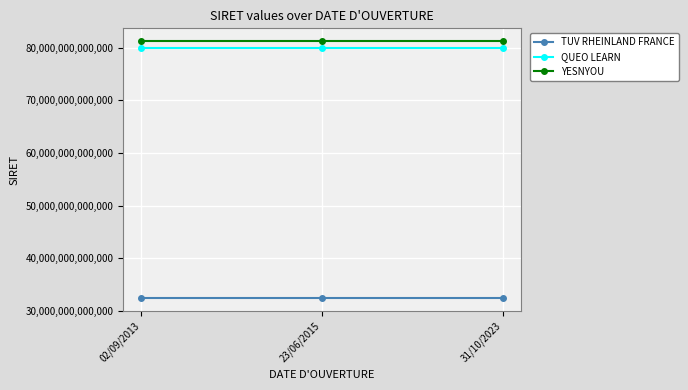

What are all the series names shown in the legend?

TUV RHEINLAND FRANCE, QUEO LEARN, YESNYOU